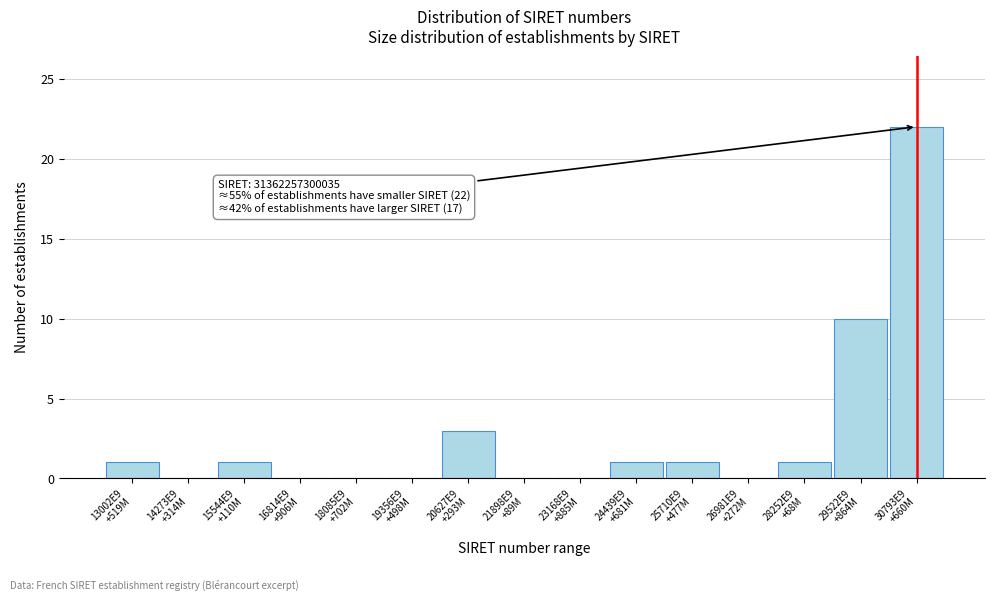

What is the sum of all values?

40